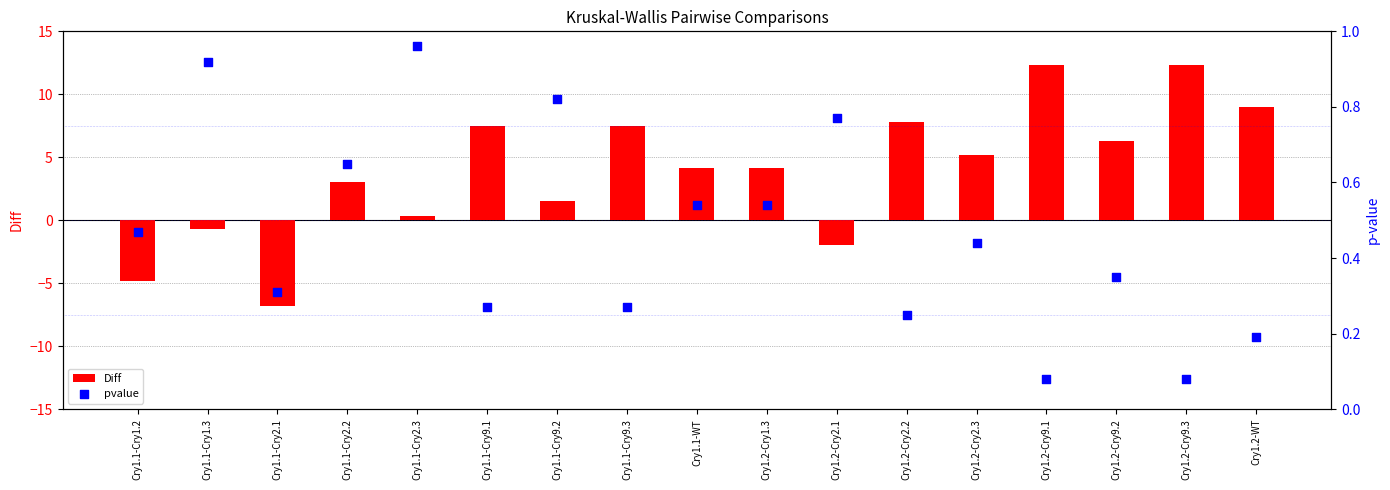

Which series contains the lowest Y value?

Diff